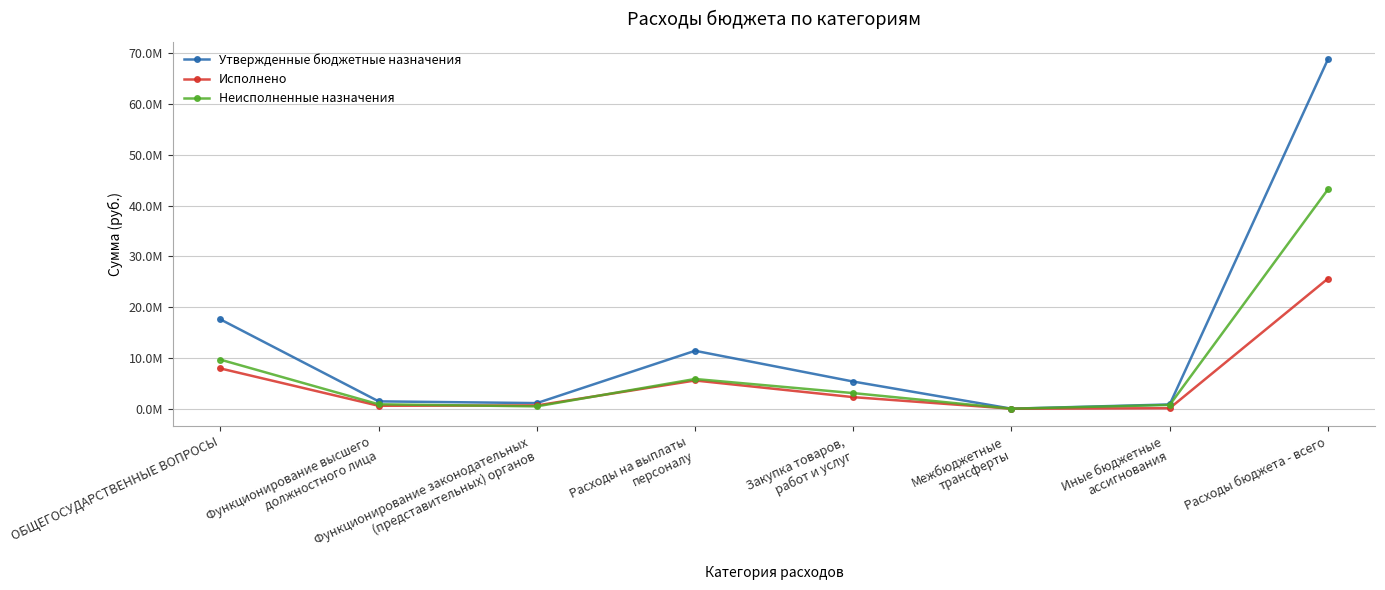

Does the chart have visible grid lines?

Yes